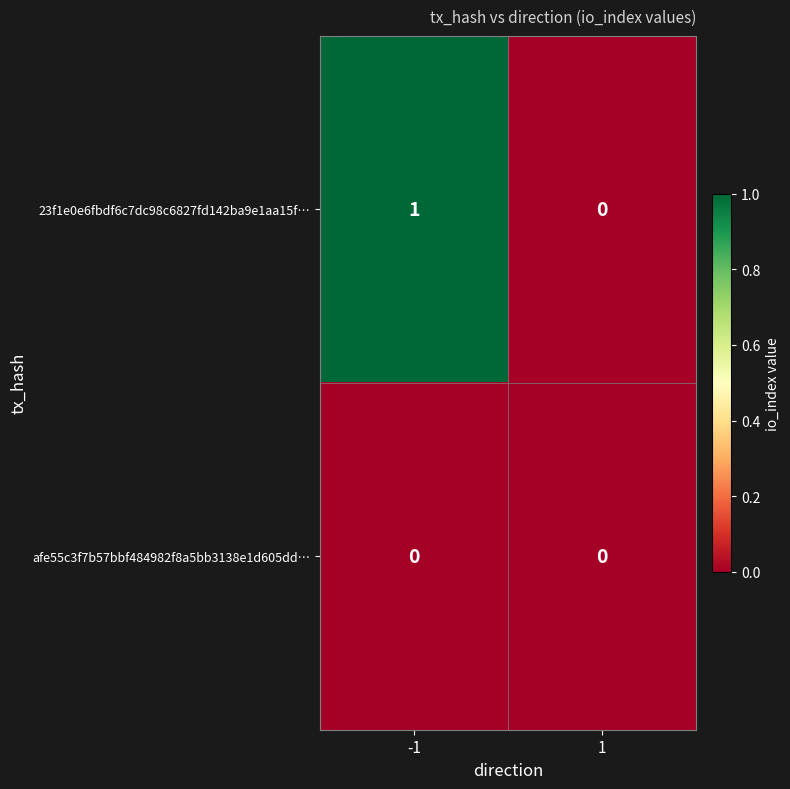

Count the number of categories in the chart.

2